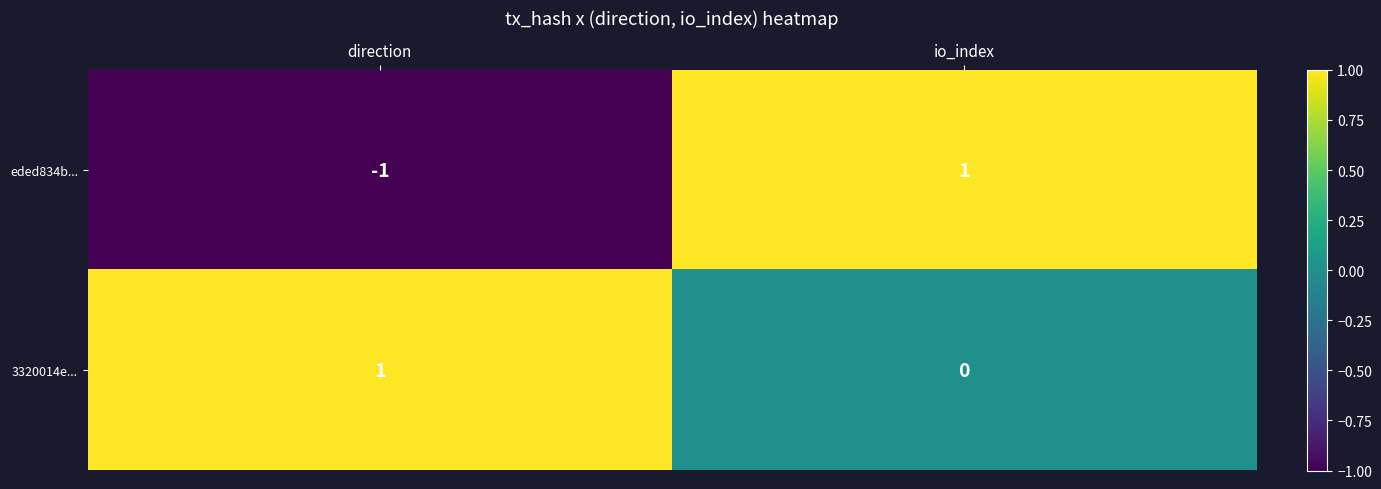

Rank the series at direction from highest to lowest value.

3320014e..., eded834b...